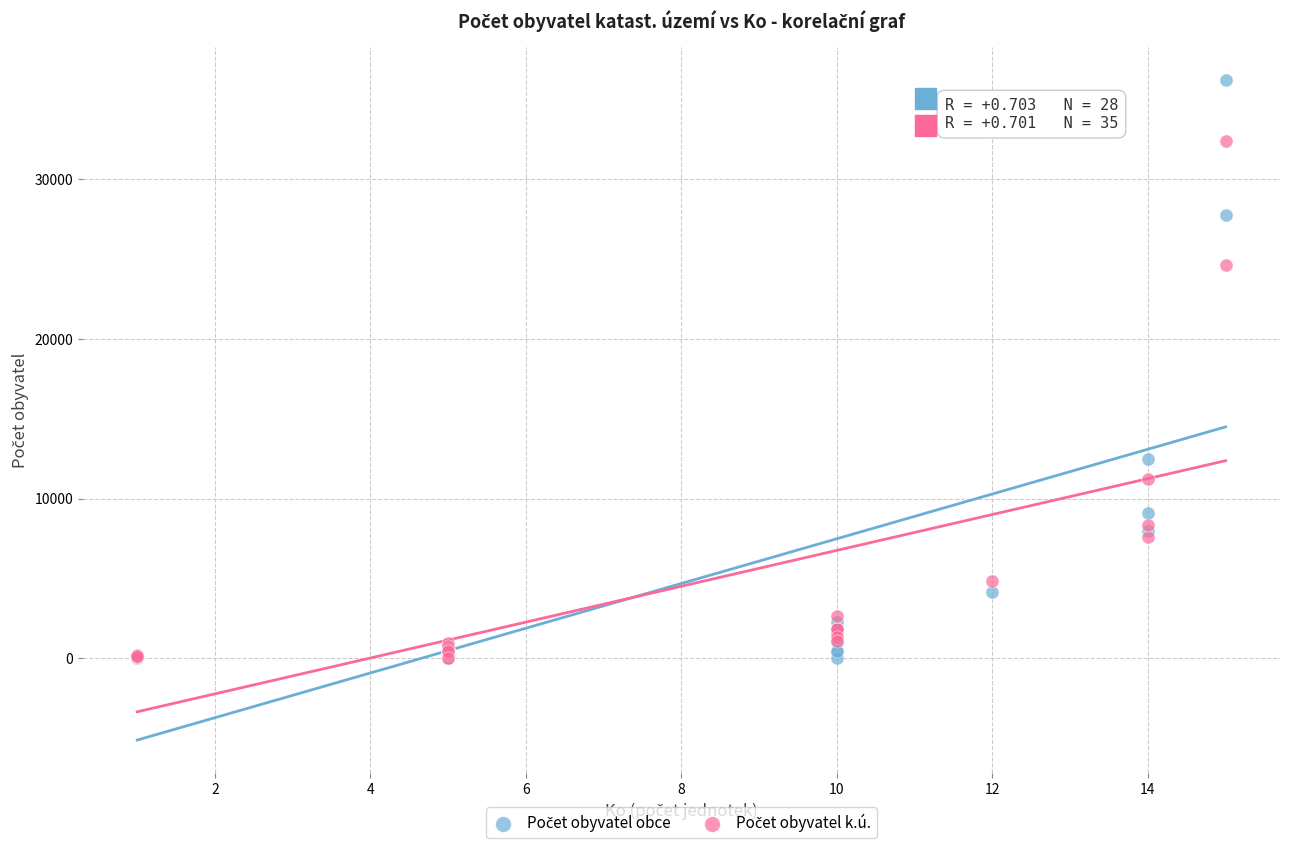

Across all series, what Y value is closest to 18100?

12492